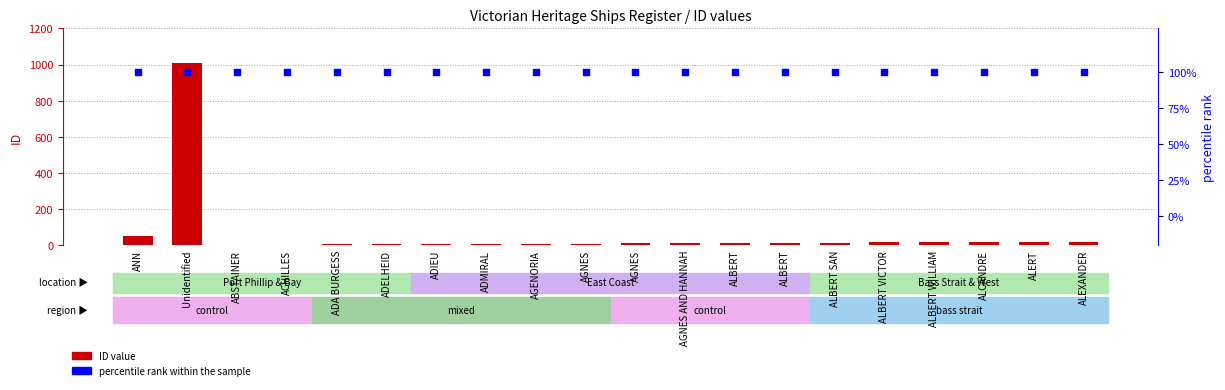

What are all the series names shown in the legend?

ID value, percentile rank within the sample